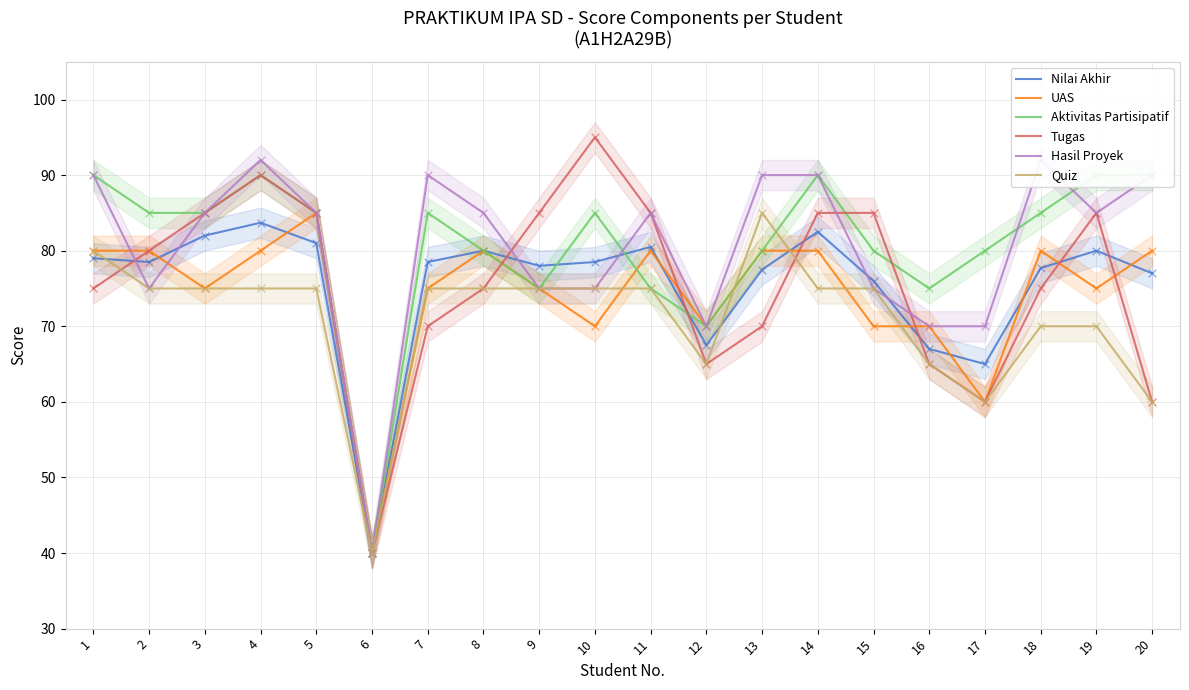

Which series has the widest spread of Y values?

Tugas